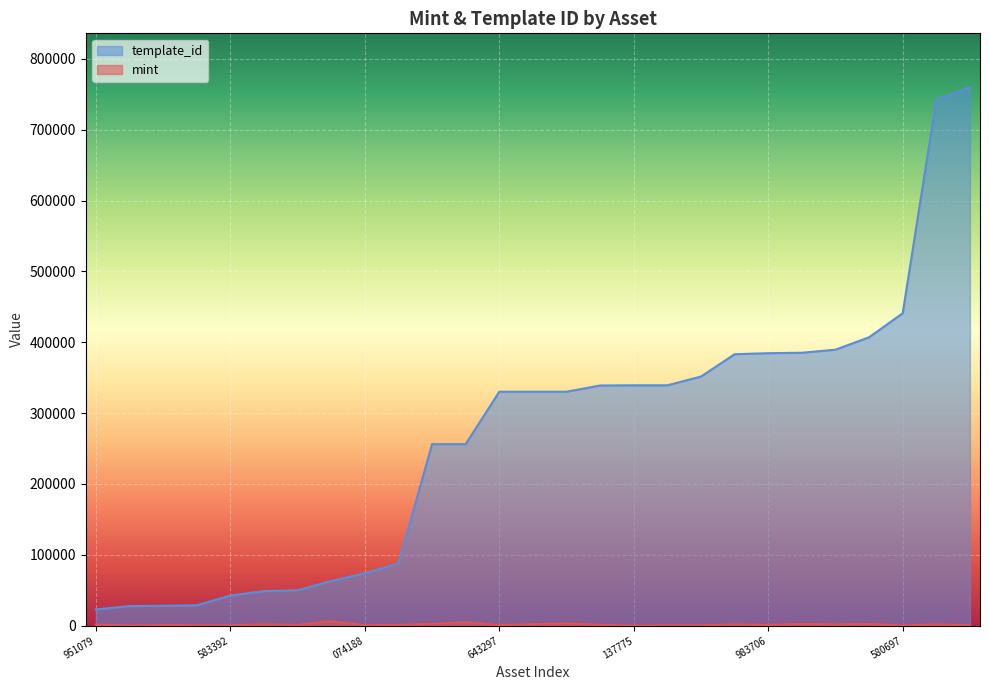

What is the minimum value shown in the chart?

53